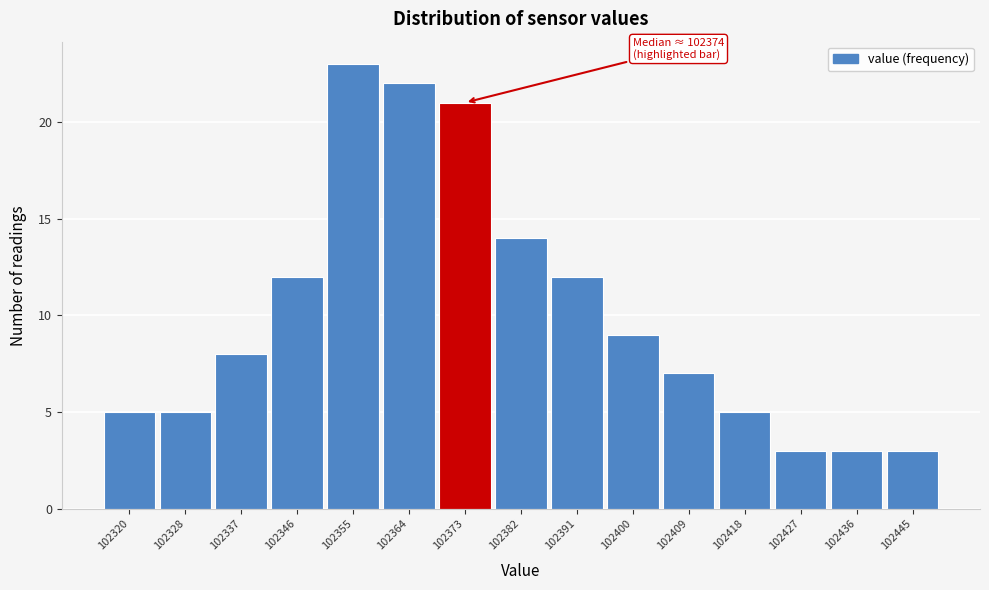

Reading left to right, what are all the values shown in this chart?

5	5	8	12	23	22	21	14	12	9	7	5	3	3	3